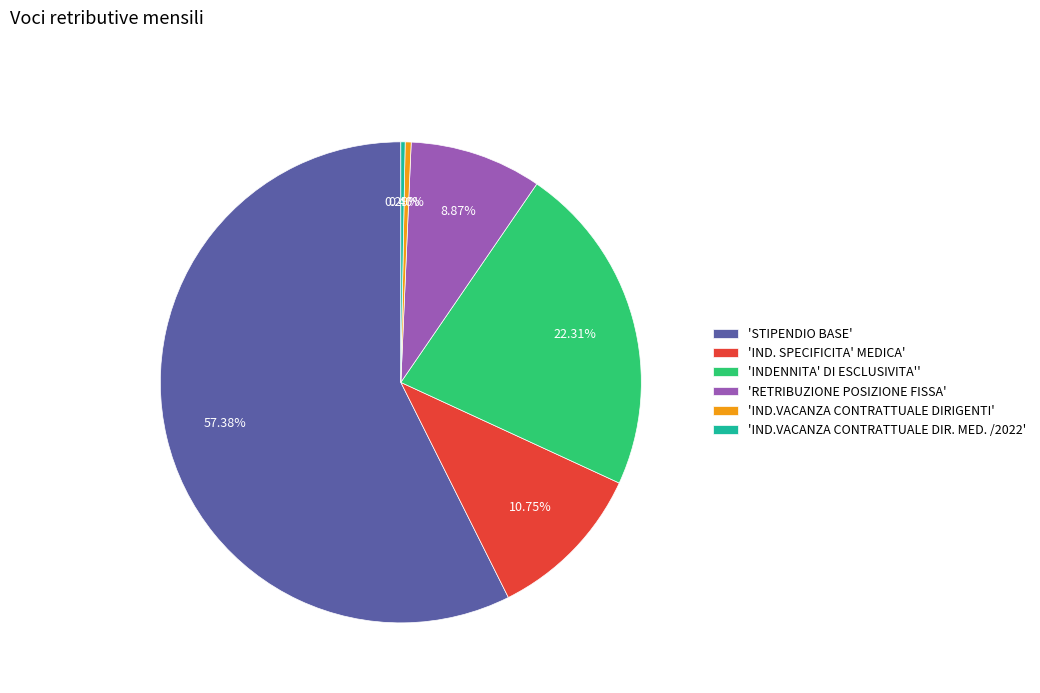

How many slices are in this pie chart?

6